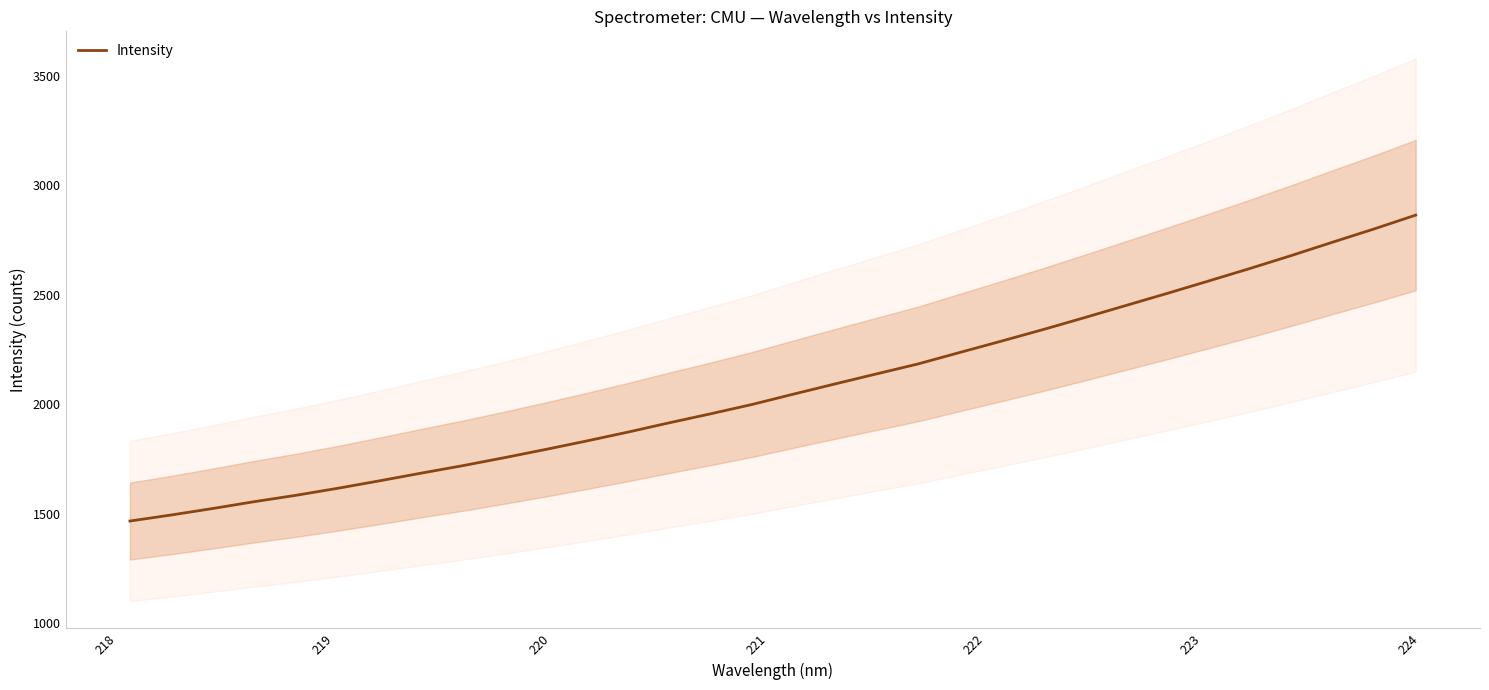

Reading right to left, transcribe all the data shown in this chart.

2864.6	2801.6	2741.2	2679.8	2620.6	2563.3	2506.5	2451.0	2395.4	2340.9	2288.3	2236.7	2184.5	2139.0	2093.1	2046.6	1999.2	1956.5	1915.3	1872.5	1831.8	1792.6	1754.8	1718.3	1684.3	1649.2	1615.4	1583.5	1554.5	1523.3	1493.6	1465.8